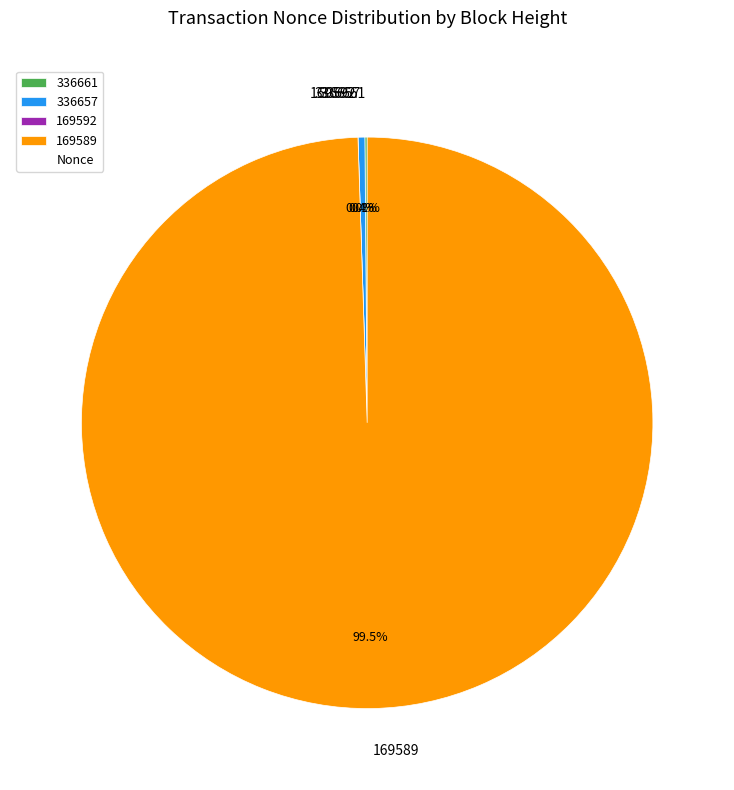

Rank the categories by value from highest to lowest.

169589, 336657, 336661, 169592